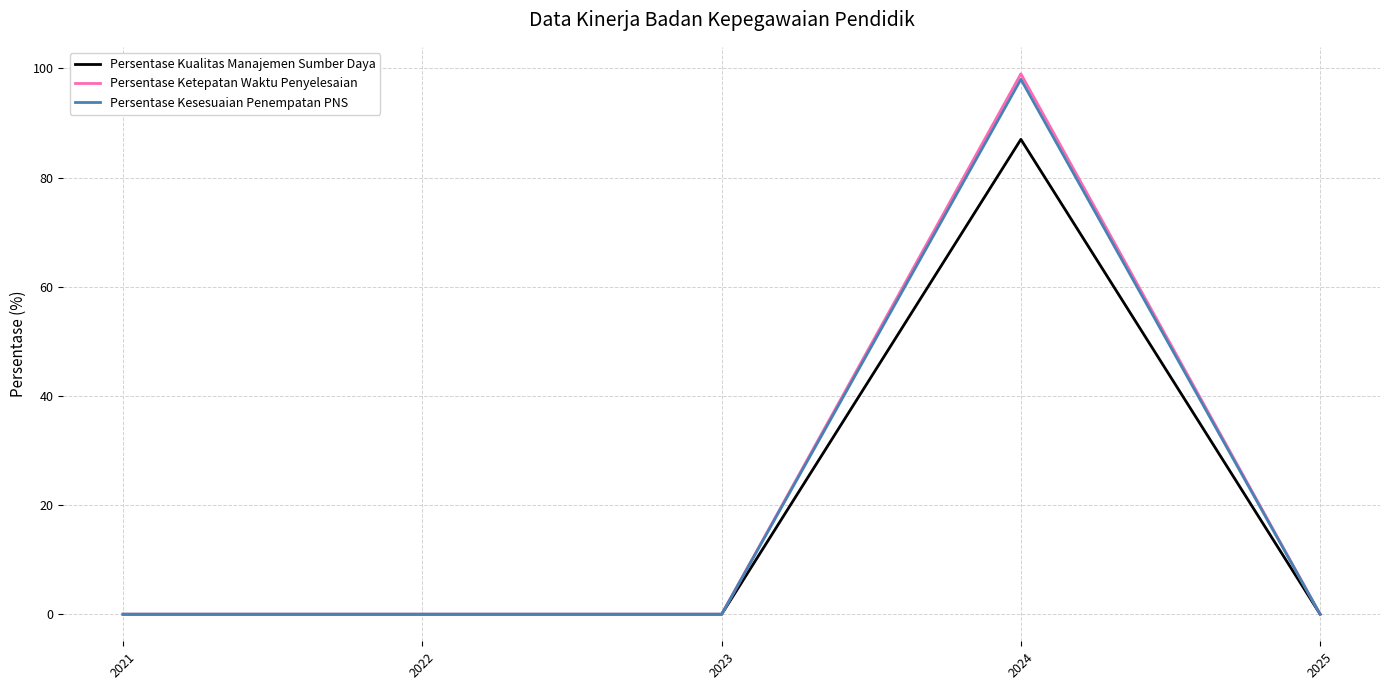

Which series has the largest range (max minus min)?

Persentase Ketepatan Waktu Penyelesaian